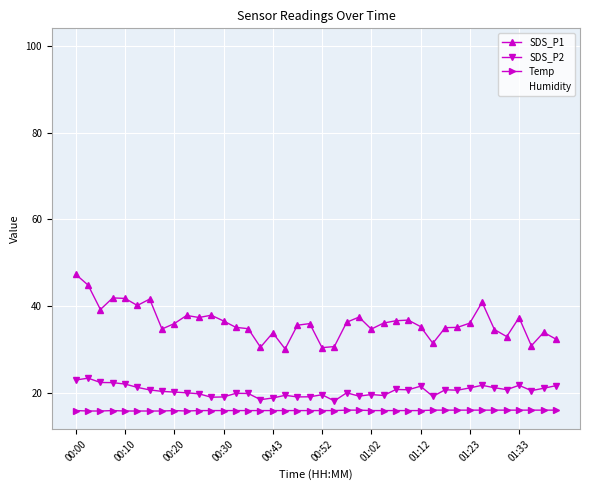

True or false: SDS_P1 has more than 0 interior local peaks.

True